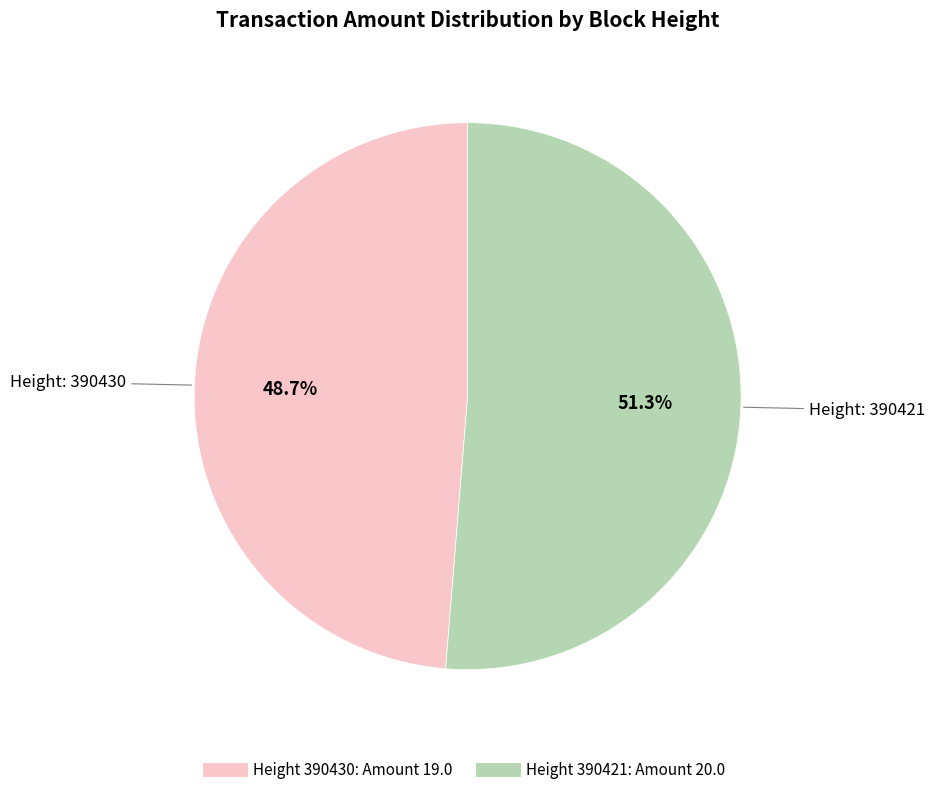

Is there a majority slice in this chart?

Yes